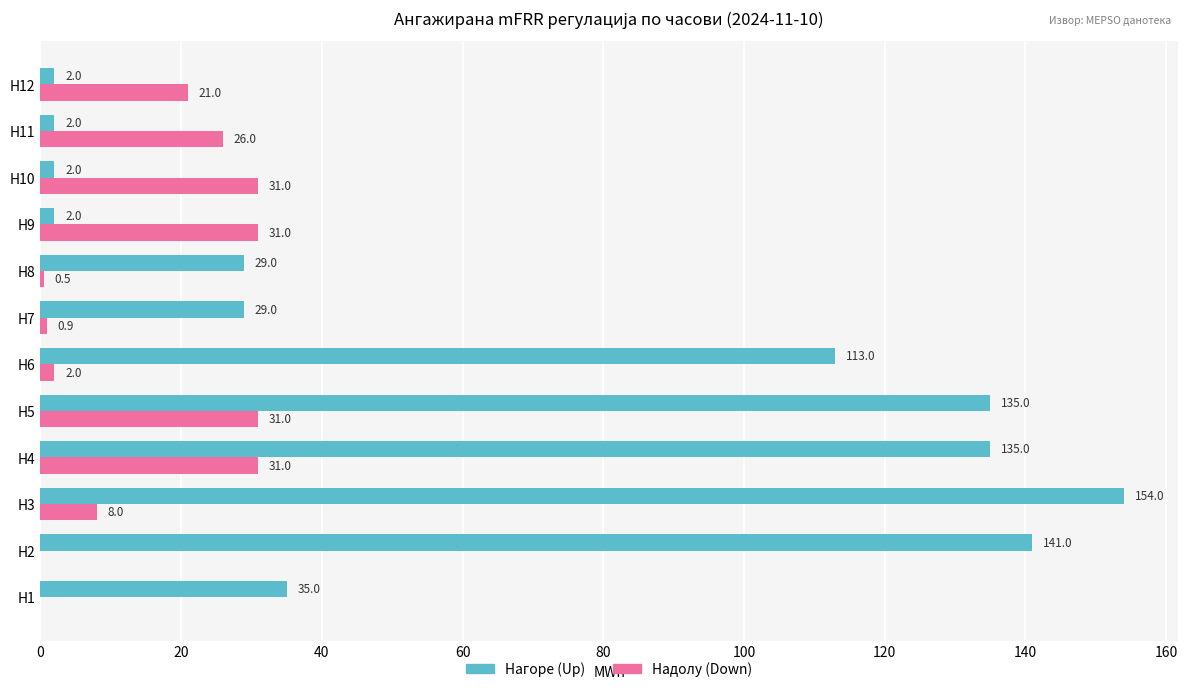

Which series has the largest total across all categories?

Нагоре (Up)